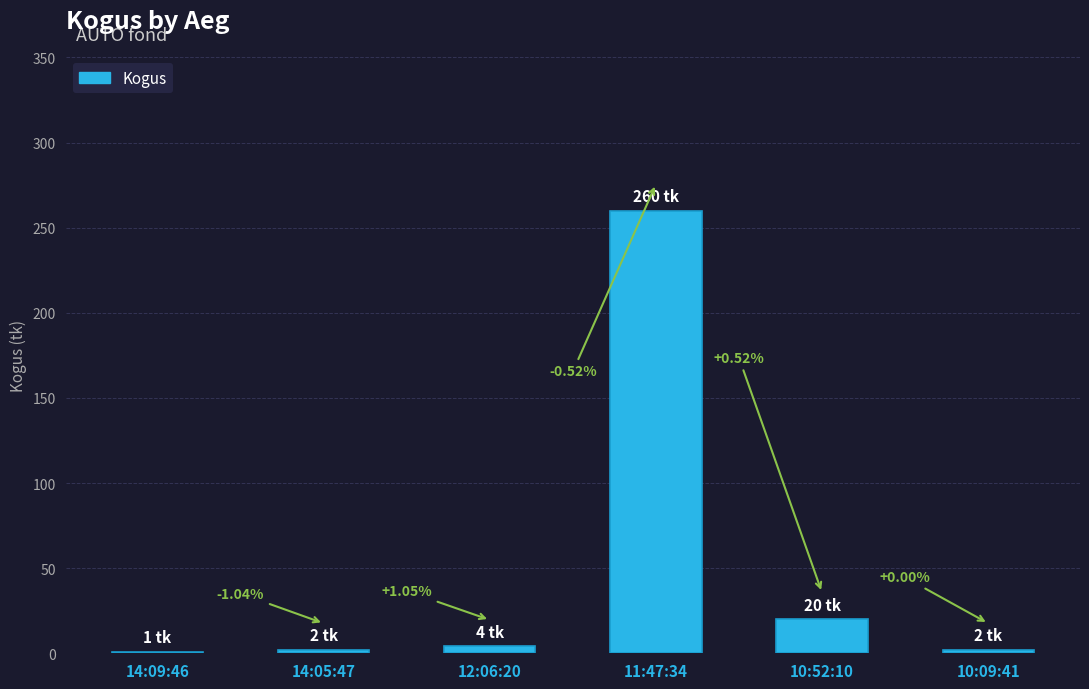

What position from the left is 10:52:10?

5